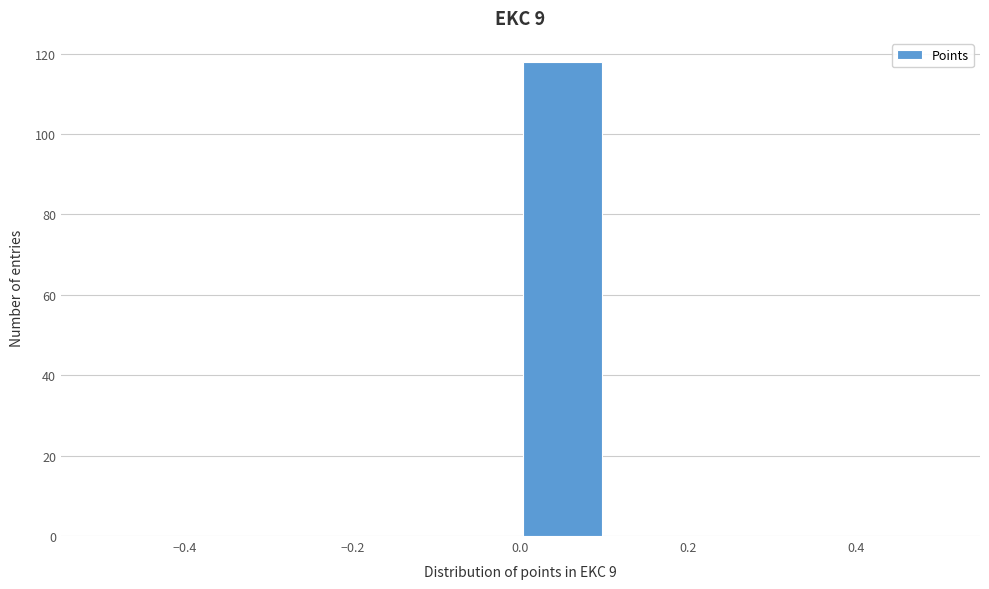

Over which range of the x-axis is the bar tallest?

0.0 to 0.1